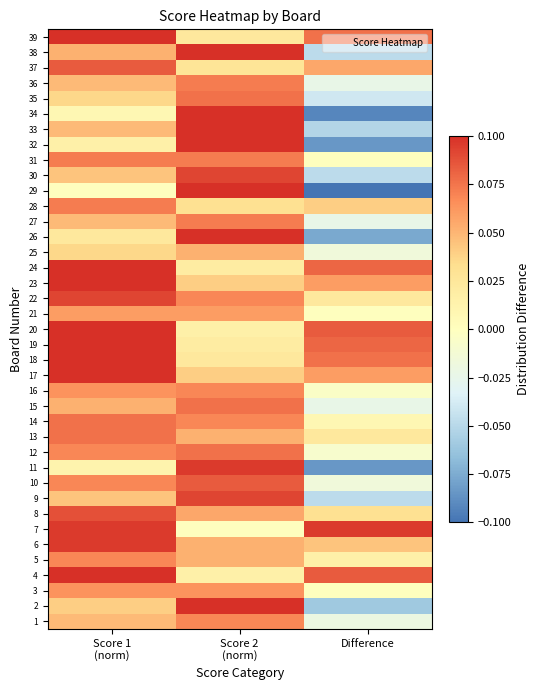

Reading left to right, what are all the values shown in this chart?

1: Score 1
(norm)=0.0	Score 2
(norm)=0.1	Difference=-0.0
2: Score 1
(norm)=0.0	Score 2
(norm)=0.1	Difference=-0.1
3: Score 1
(norm)=0.1	Score 2
(norm)=0.1	Difference=0.0
4: Score 1
(norm)=0.1	Score 2
(norm)=0.0	Difference=0.1
5: Score 1
(norm)=0.1	Score 2
(norm)=0.1	Difference=0.0
6: Score 1
(norm)=0.1	Score 2
(norm)=0.1	Difference=0.0
7: Score 1
(norm)=0.1	Score 2
(norm)=0.0	Difference=0.1
8: Score 1
(norm)=0.1	Score 2
(norm)=0.1	Difference=0.0
9: Score 1
(norm)=0.0	Score 2
(norm)=0.1	Difference=-0.0
10: Score 1
(norm)=0.1	Score 2
(norm)=0.1	Difference=-0.0
11: Score 1
(norm)=0.0	Score 2
(norm)=0.1	Difference=-0.1
12: Score 1
(norm)=0.1	Score 2
(norm)=0.1	Difference=-0.0
13: Score 1
(norm)=0.1	Score 2
(norm)=0.1	Difference=0.0
14: Score 1
(norm)=0.1	Score 2
(norm)=0.1	Difference=0.0
15: Score 1
(norm)=0.1	Score 2
(norm)=0.1	Difference=-0.0
16: Score 1
(norm)=0.1	Score 2
(norm)=0.1	Difference=-0.0
17: Score 1
(norm)=0.1	Score 2
(norm)=0.0	Difference=0.1
18: Score 1
(norm)=0.1	Score 2
(norm)=0.0	Difference=0.1
19: Score 1
(norm)=0.1	Score 2
(norm)=0.0	Difference=0.1
20: Score 1
(norm)=0.1	Score 2
(norm)=0.0	Difference=0.1
21: Score 1
(norm)=0.1	Score 2
(norm)=0.1	Difference=0.0
22: Score 1
(norm)=0.1	Score 2
(norm)=0.1	Difference=0.0
23: Score 1
(norm)=0.1	Score 2
(norm)=0.0	Difference=0.1
24: Score 1
(norm)=0.1	Score 2
(norm)=0.0	Difference=0.1
25: Score 1
(norm)=0.0	Score 2
(norm)=0.1	Difference=-0.0
26: Score 1
(norm)=0.0	Score 2
(norm)=0.1	Difference=-0.1
27: Score 1
(norm)=0.0	Score 2
(norm)=0.1	Difference=-0.0
28: Score 1
(norm)=0.1	Score 2
(norm)=0.0	Difference=0.0
29: Score 1
(norm)=0.0	Score 2
(norm)=0.1	Difference=-0.1
30: Score 1
(norm)=0.0	Score 2
(norm)=0.1	Difference=-0.0
31: Score 1
(norm)=0.1	Score 2
(norm)=0.1	Difference=0.0
32: Score 1
(norm)=0.0	Score 2
(norm)=0.1	Difference=-0.1
33: Score 1
(norm)=0.0	Score 2
(norm)=0.1	Difference=-0.1
34: Score 1
(norm)=0.0	Score 2
(norm)=0.1	Difference=-0.1
35: Score 1
(norm)=0.0	Score 2
(norm)=0.1	Difference=-0.0
36: Score 1
(norm)=0.0	Score 2
(norm)=0.1	Difference=-0.0
37: Score 1
(norm)=0.1	Score 2
(norm)=0.0	Difference=0.1
38: Score 1
(norm)=0.1	Score 2
(norm)=0.1	Difference=-0.0
39: Score 1
(norm)=0.1	Score 2
(norm)=0.0	Difference=0.1